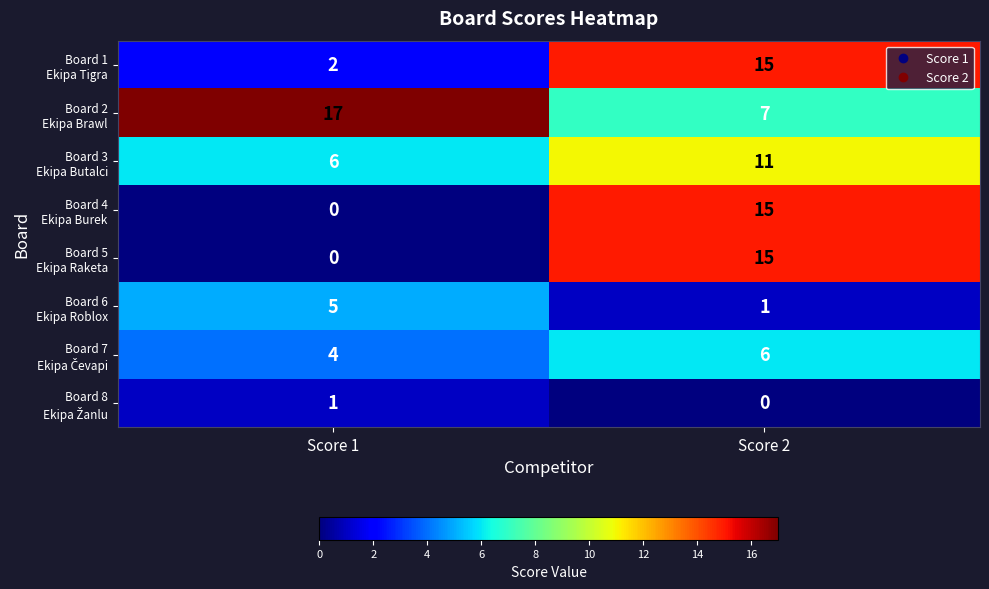

What is the total value across all series at Score 1?

35